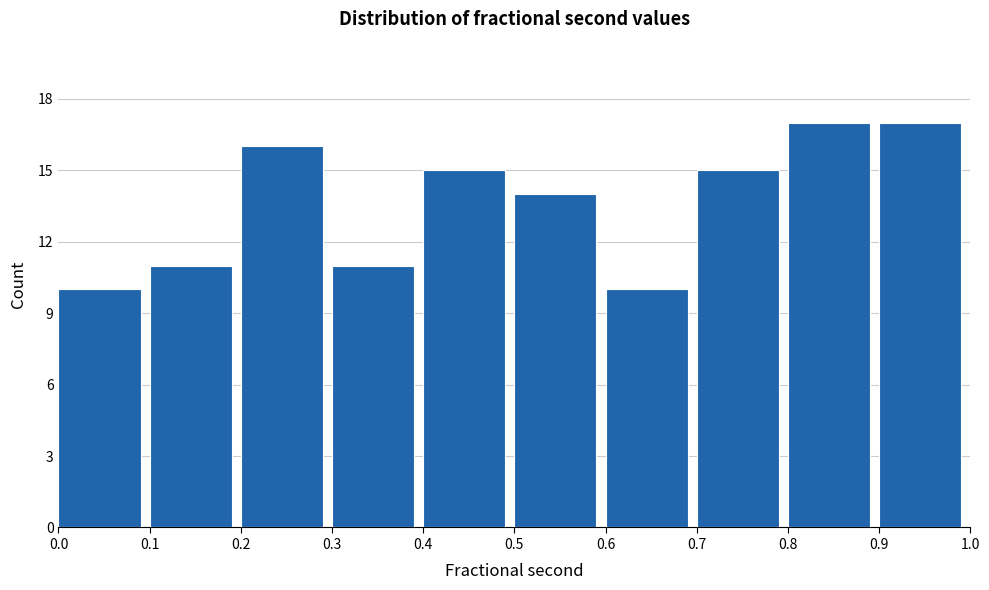

Reading left to right, list every bar in this chart as the range it spans on the x-axis followed by its height. The values are not printed on the chart, so give them approximately, as read against the axis.

0.0 to 0.1: 10
0.1 to 0.2: 11
0.2 to 0.3: 16
0.3 to 0.4: 11
0.4 to 0.5: 15
0.5 to 0.6: 14
0.6 to 0.7: 10
0.7 to 0.8: 15
0.8 to 0.9: 17
0.9 to 1.0: 17